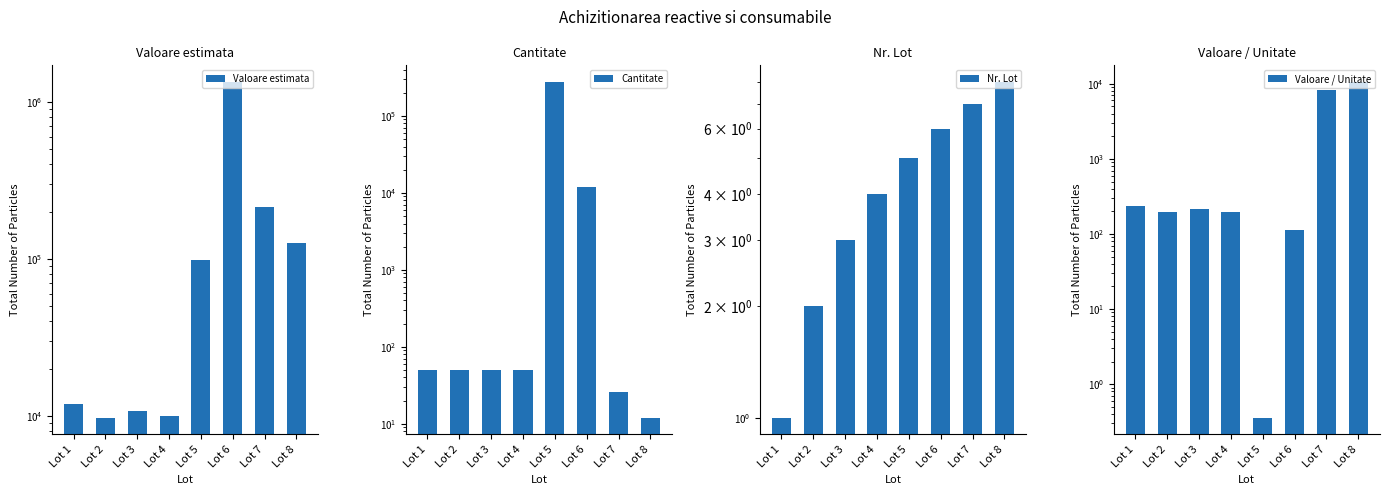

List the series in order of their peak value, highest first.

Valoare estimata, Cantitate, Valoare / Unitate, Nr. Lot